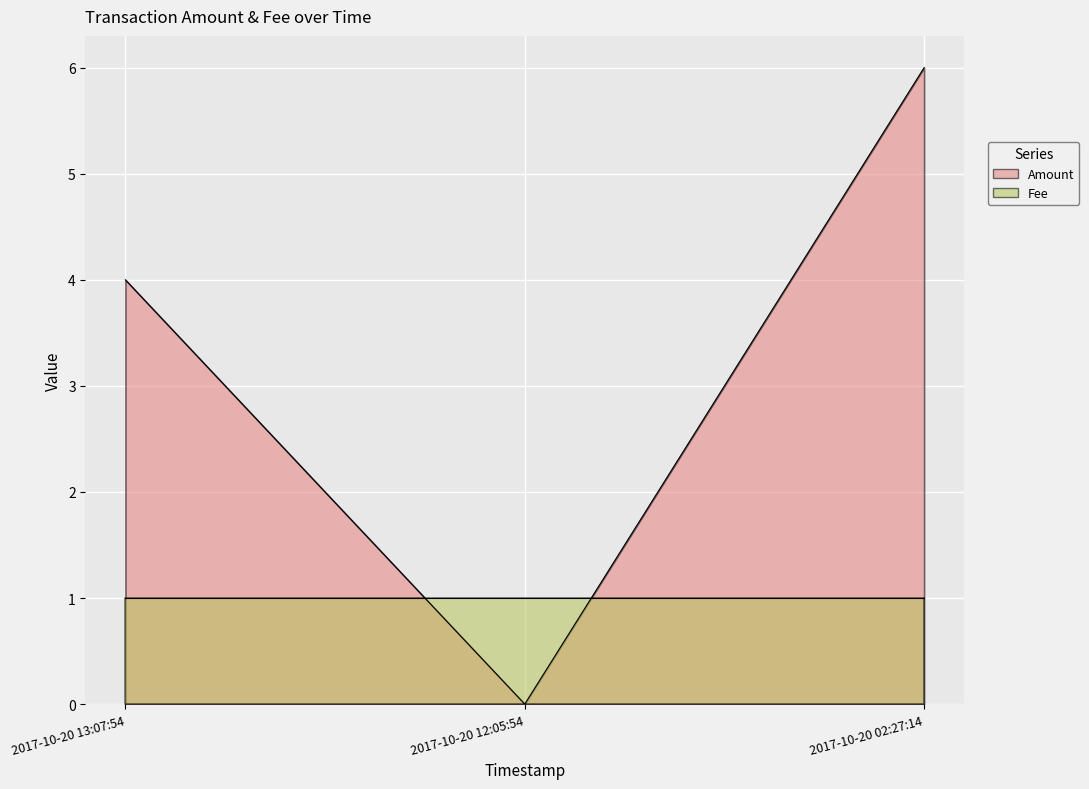

The value at 2017-10-20 02:27:14 is 9. True or false?

False